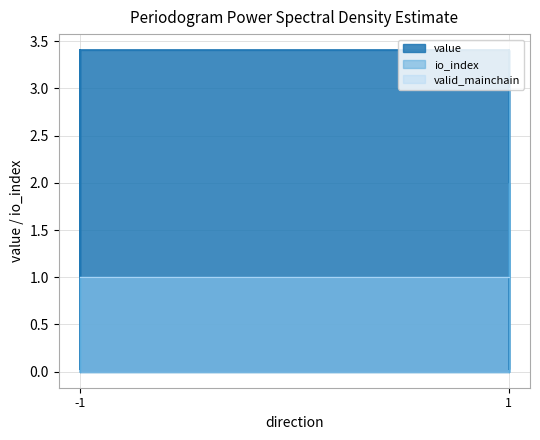

True or false: value has more than 1 points higher than both neighbors.

False